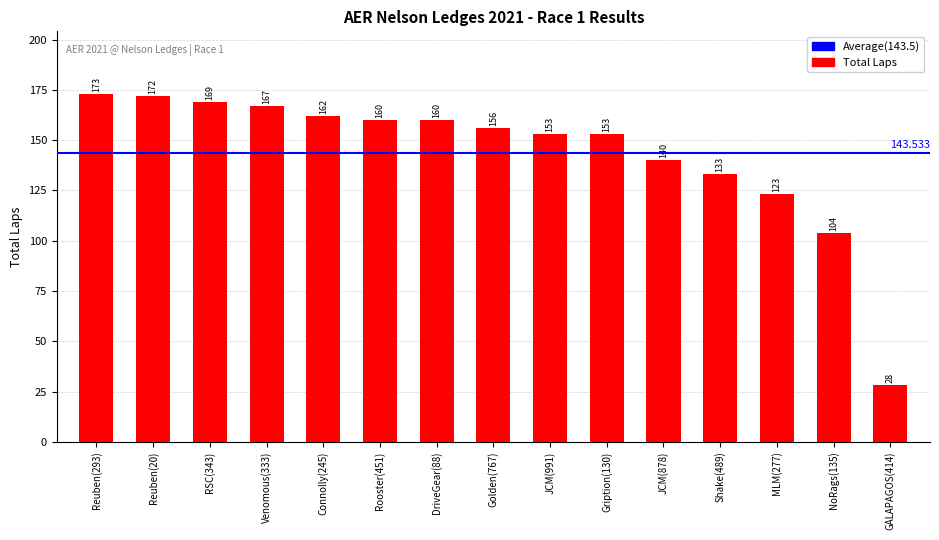

What is the ratio of the value at Connolly(245) to the value at Golden(767)?

1.0